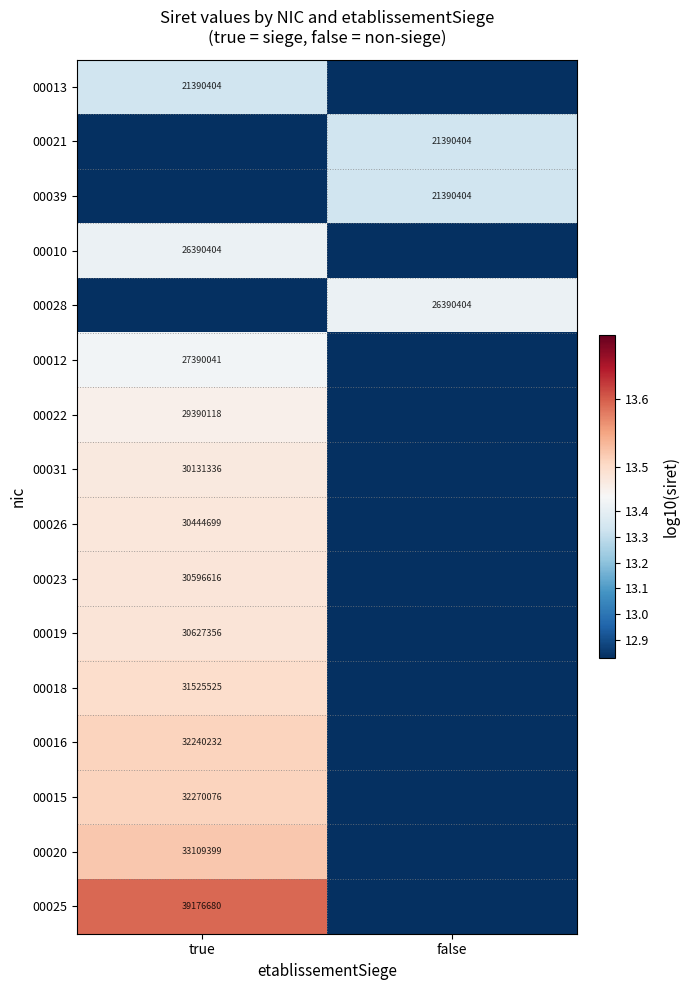

Which series changed the most between true and false?

00025